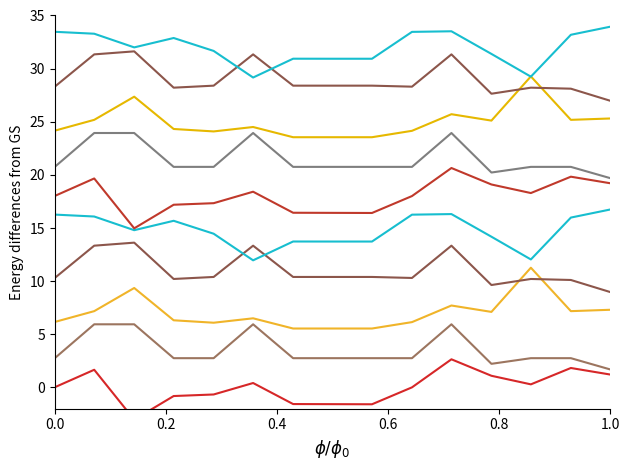

What is the value of the LAT point at the 5th from the left?

-0.7